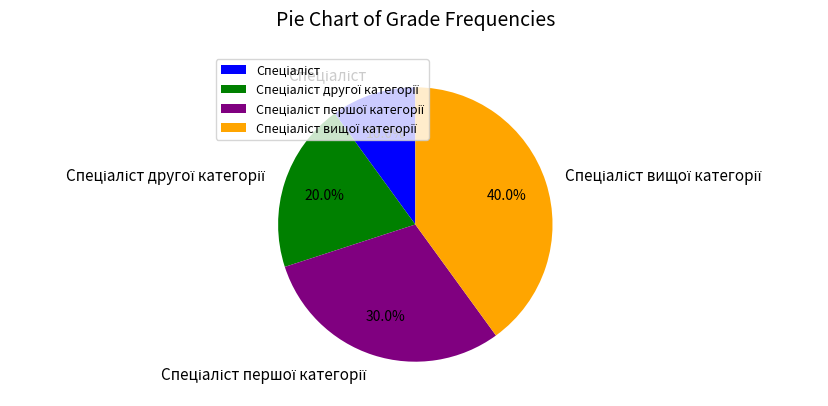

Does any single category account for the majority?

No